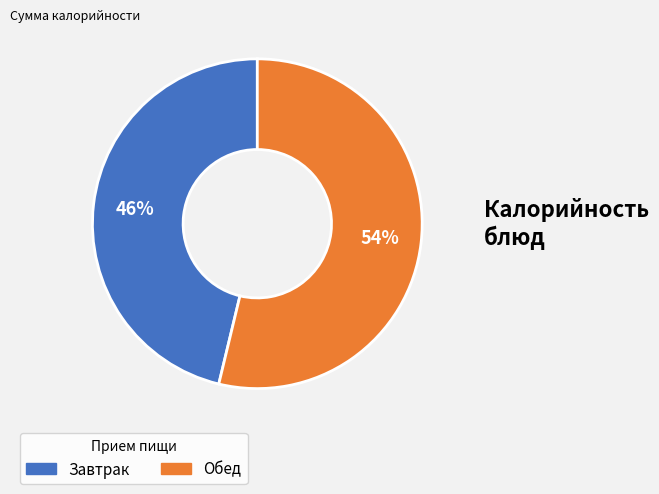

Is there a majority slice in this chart?

Yes